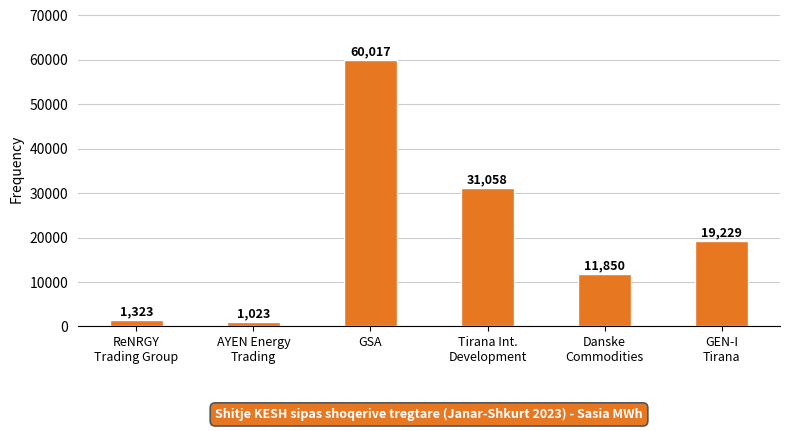

Reading right to left, what are all the values shown in this chart?

GEN-I
Tirana=19229	Danske
Commodities=11850	Tirana Int.
Development=31058	GSA=60017	AYEN Energy
Trading=1023	ReNRGY
Trading Group=1323